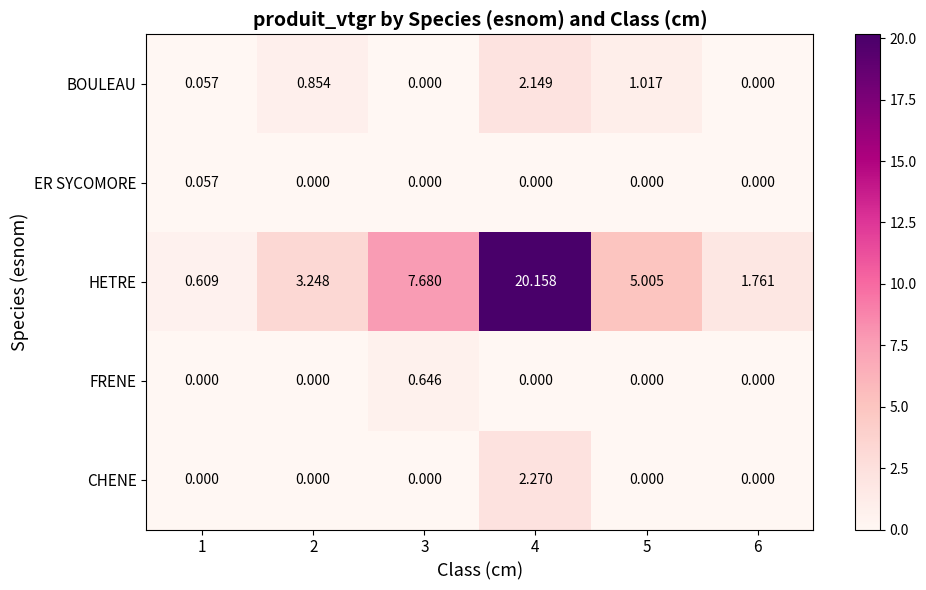

Between 1 and 3, which series saw the biggest shift?

HETRE